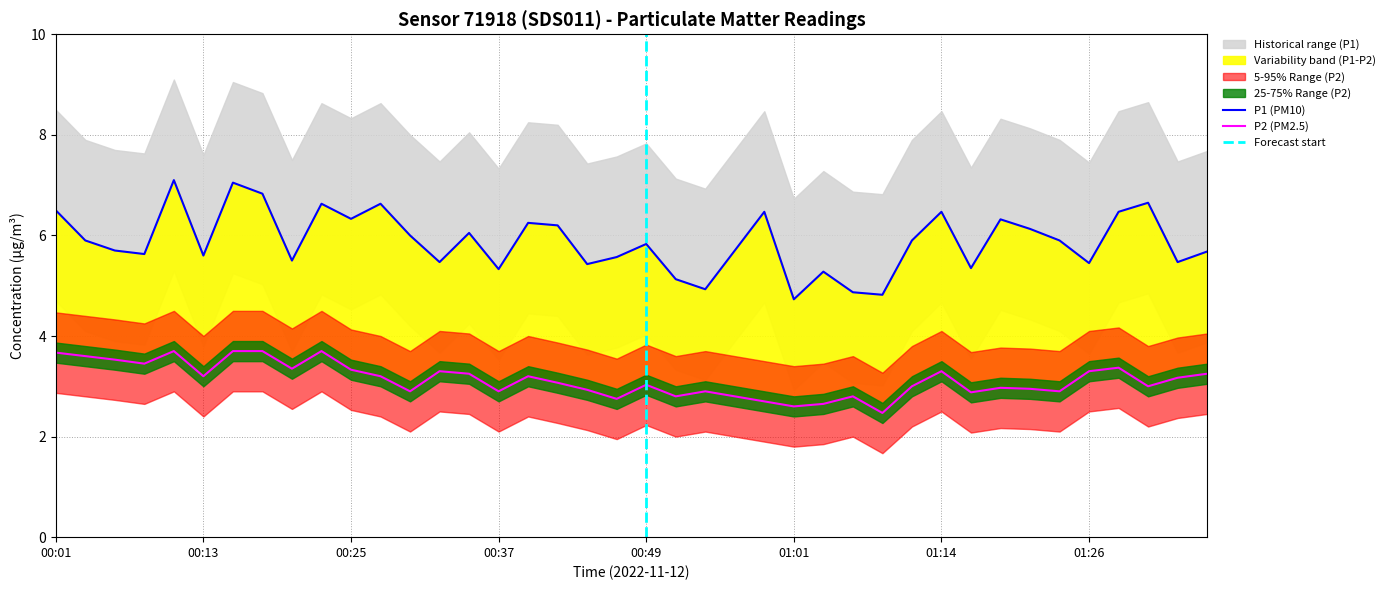

What is the difference between the highest and lowest values at 01:31?

3.7